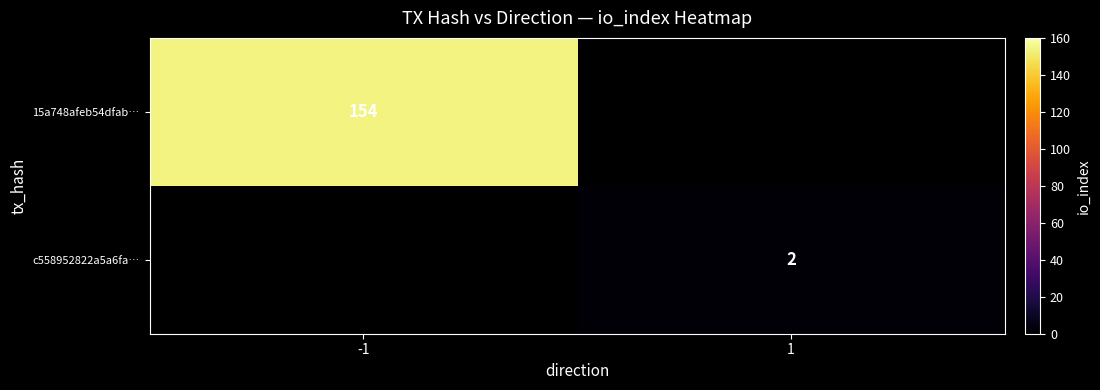

The value of c558952822a5a6fa… at 1 is 1. True or false?

False